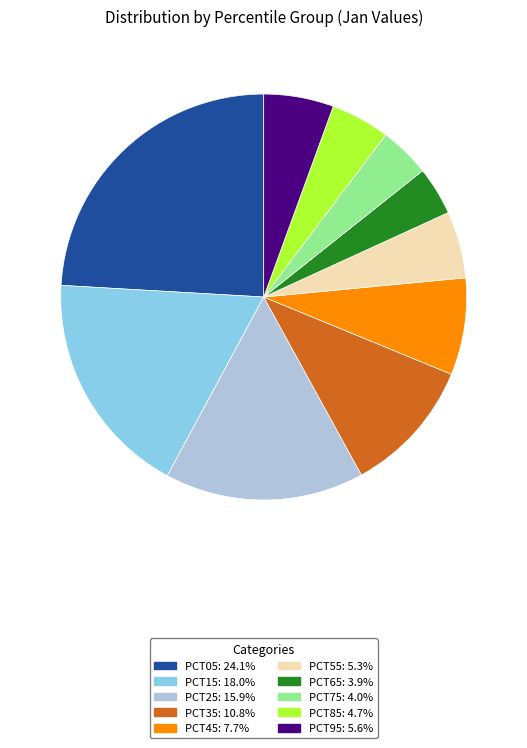

Is there a majority slice in this chart?

No